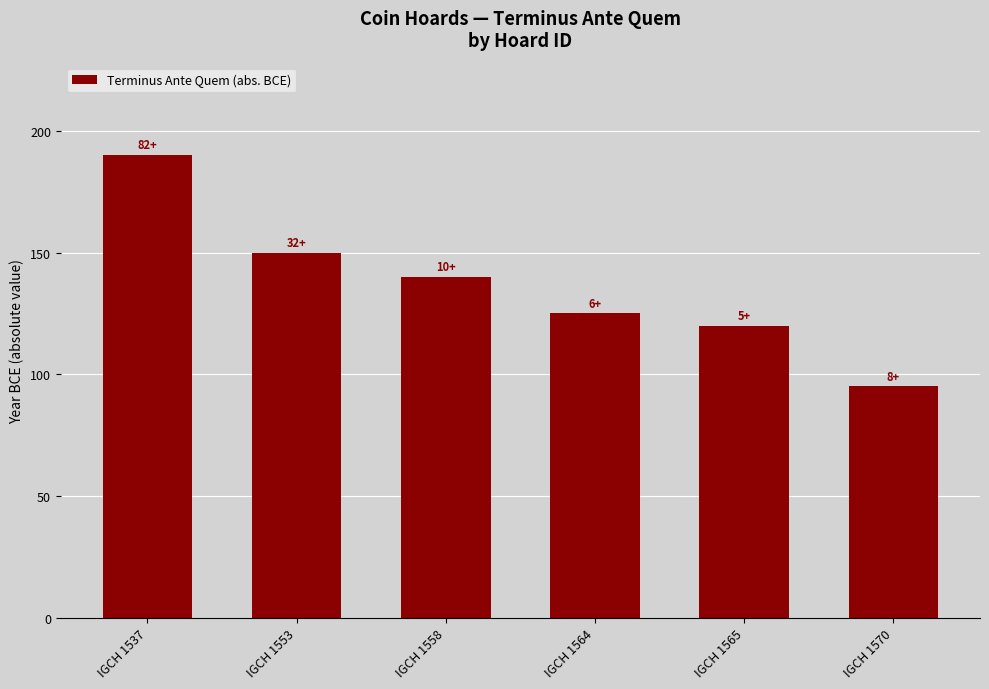

Which category has the lowest value across all series?

IGCH 1570